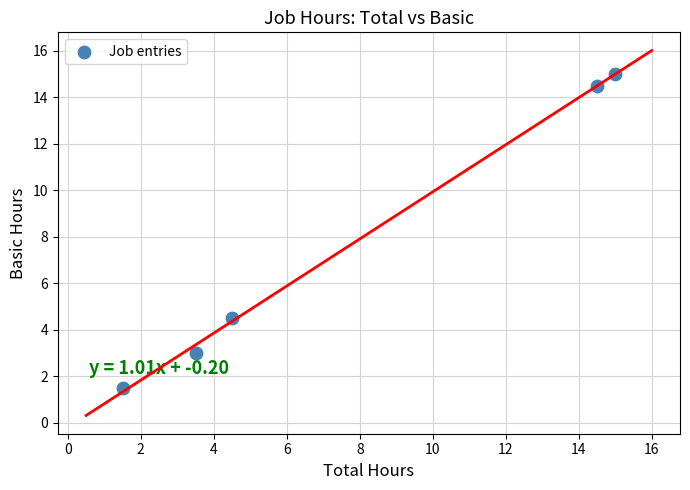

What is the average Y value?

7.7